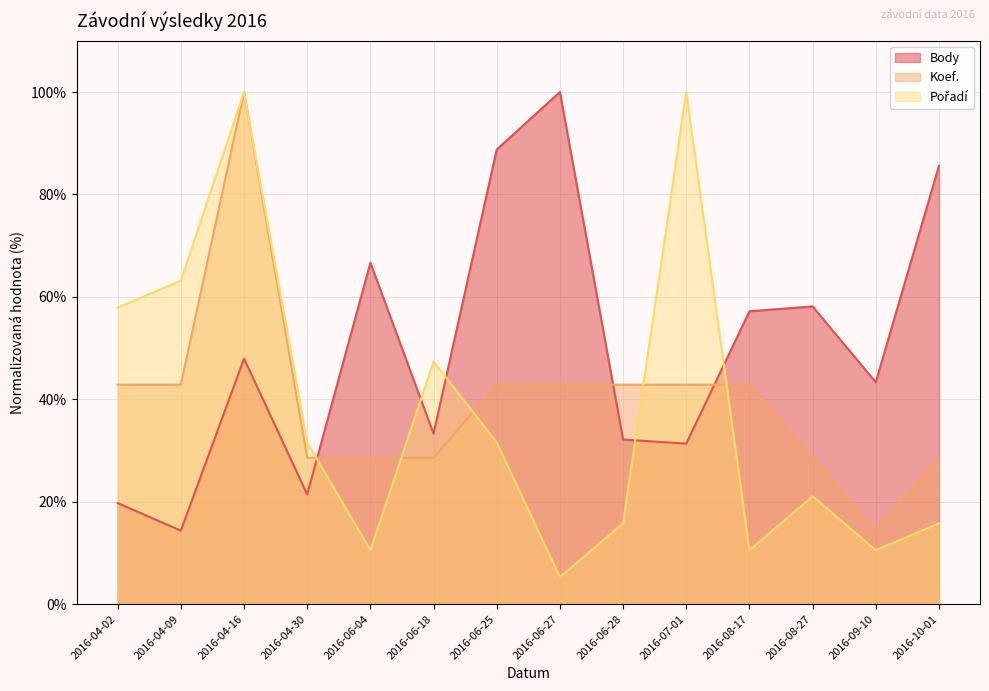

Between which two adjacent categories do Body and Koef. first intersect?

2016-04-30 and 2016-06-04